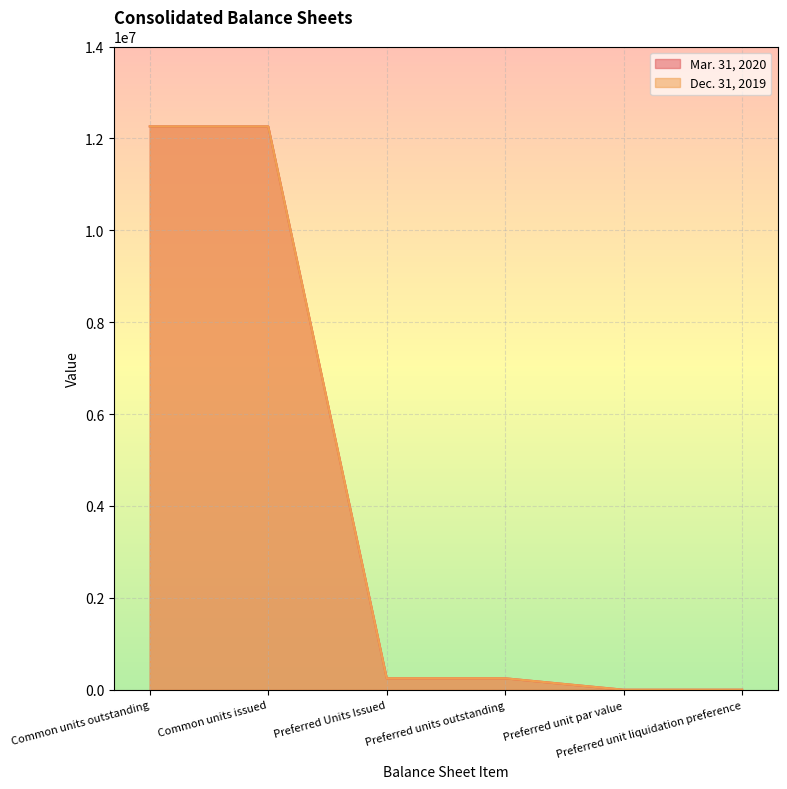

What is the difference between the second highest and minimum values in the Mar. 31, 2020 series?

12260199